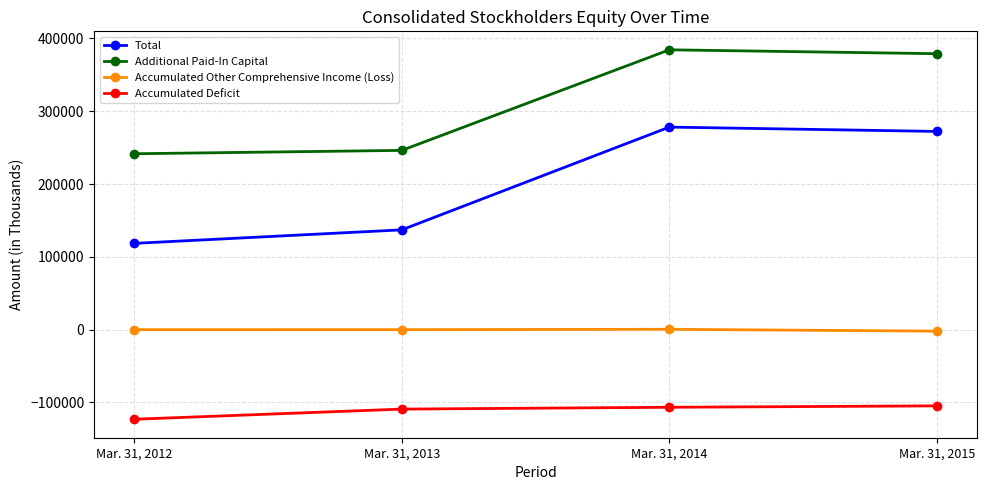

What is the sum of the Accumulated Deficit values at Mar. 31, 2014 and Mar. 31, 2013?

-215844